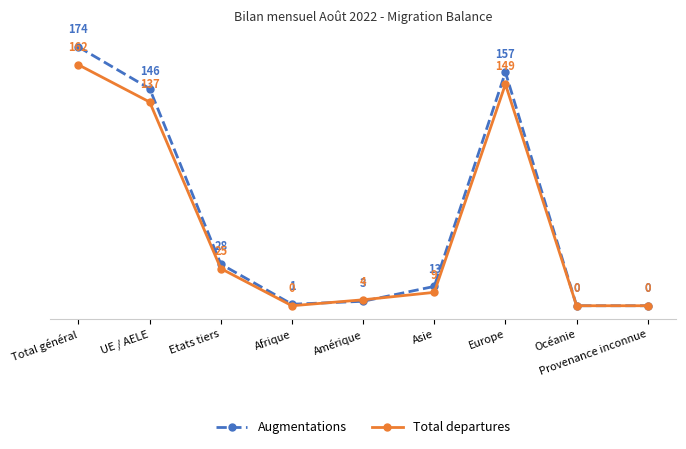

Is it true that Augmentations equals 260 at Total général?

False